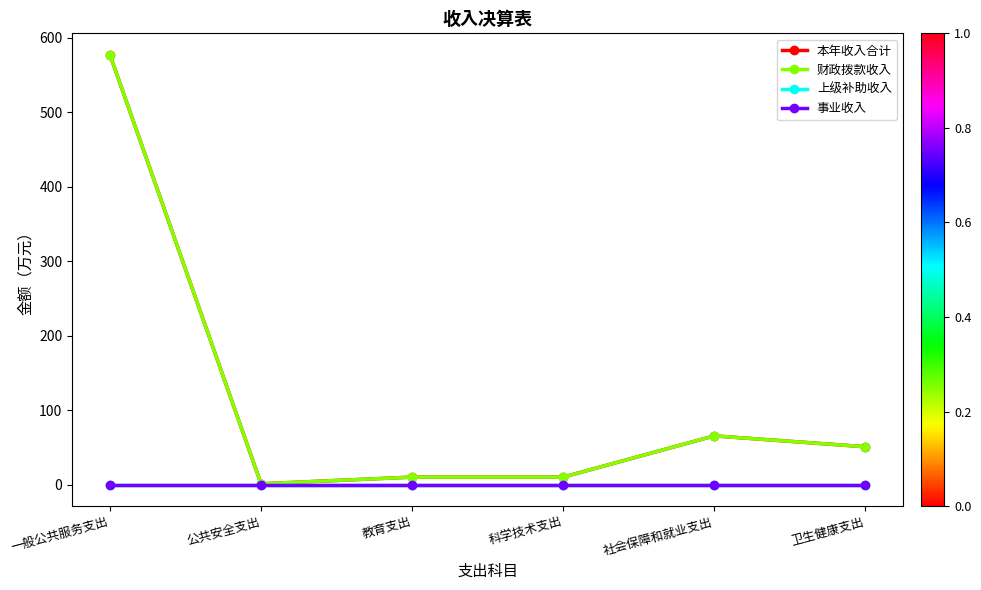

At which label does 本年收入合计 reach its minimum?

公共安全支出